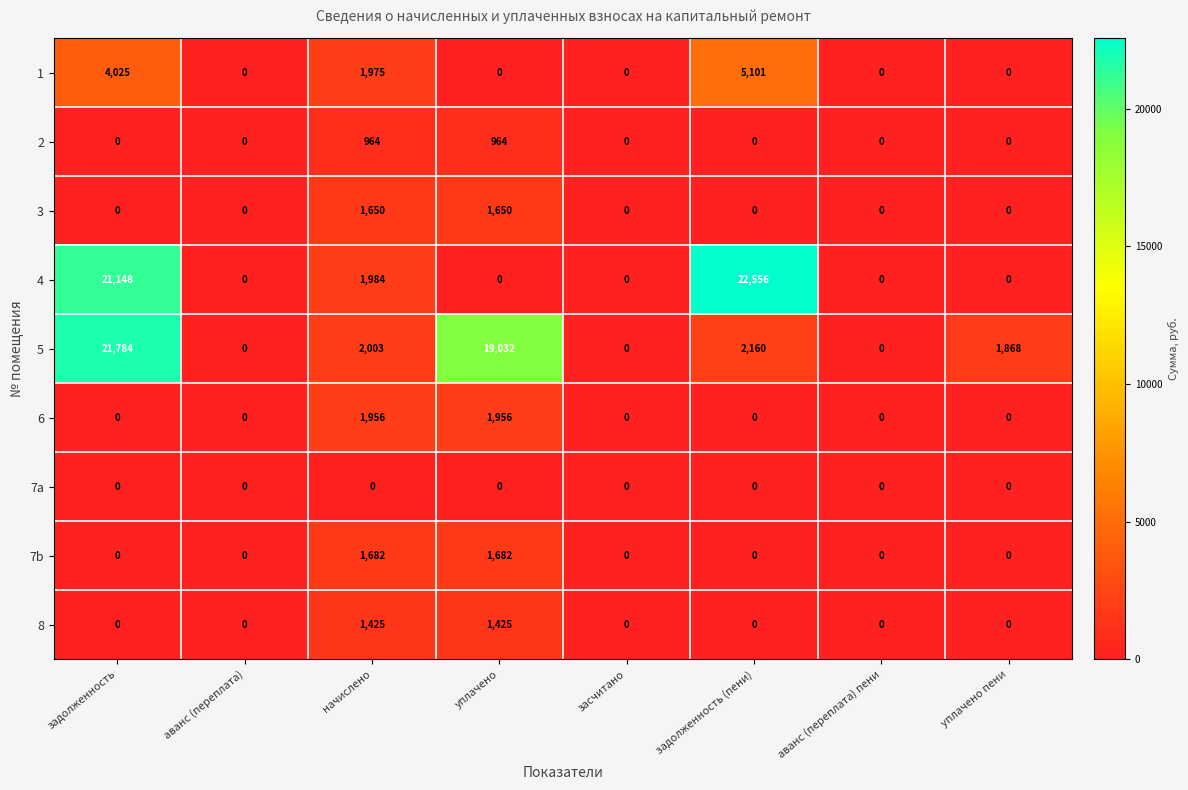

What is the maximum value shown in the chart?

22556